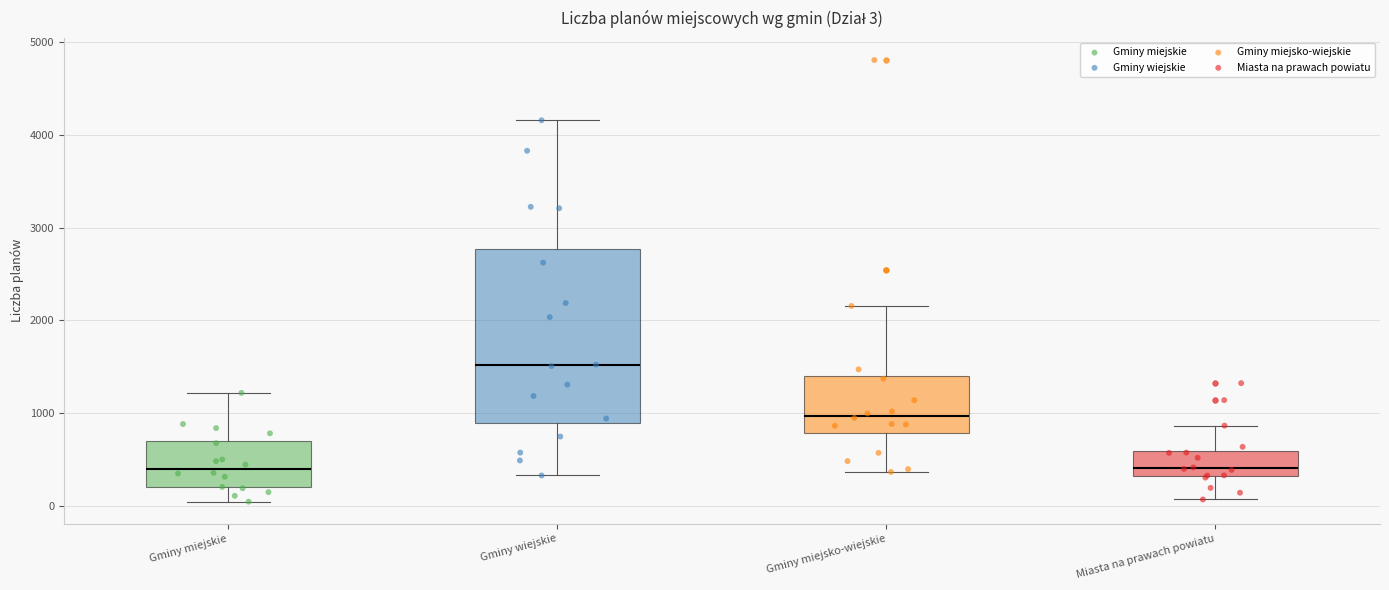

Which box has the highest median line?

Gminy wiejskie